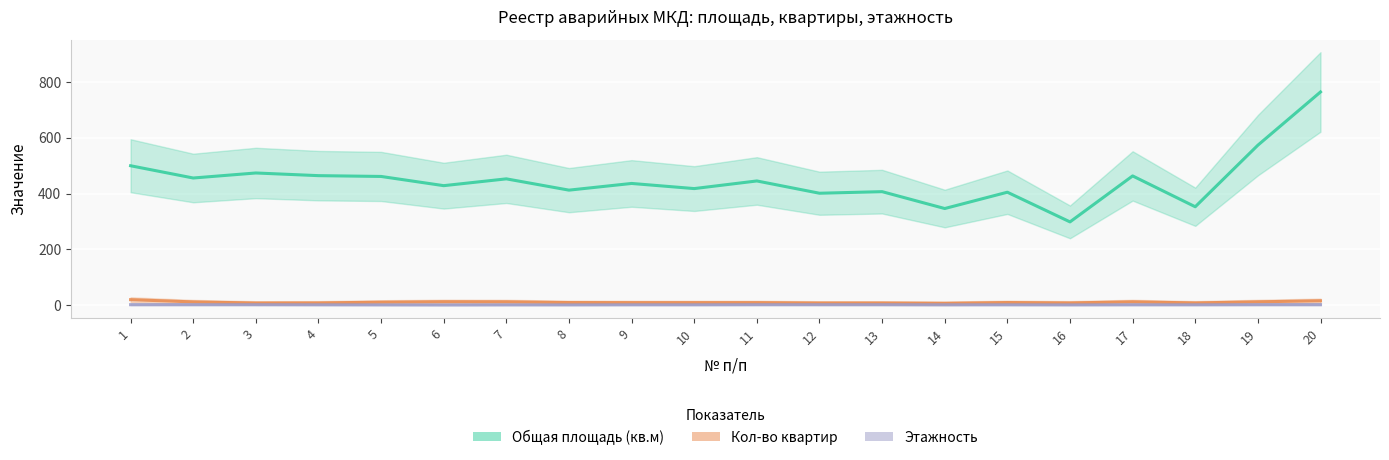

At 17, list the series in order from smallest to largest.

Этажность, Кол-во квартир, Общая площадь (кв.м)